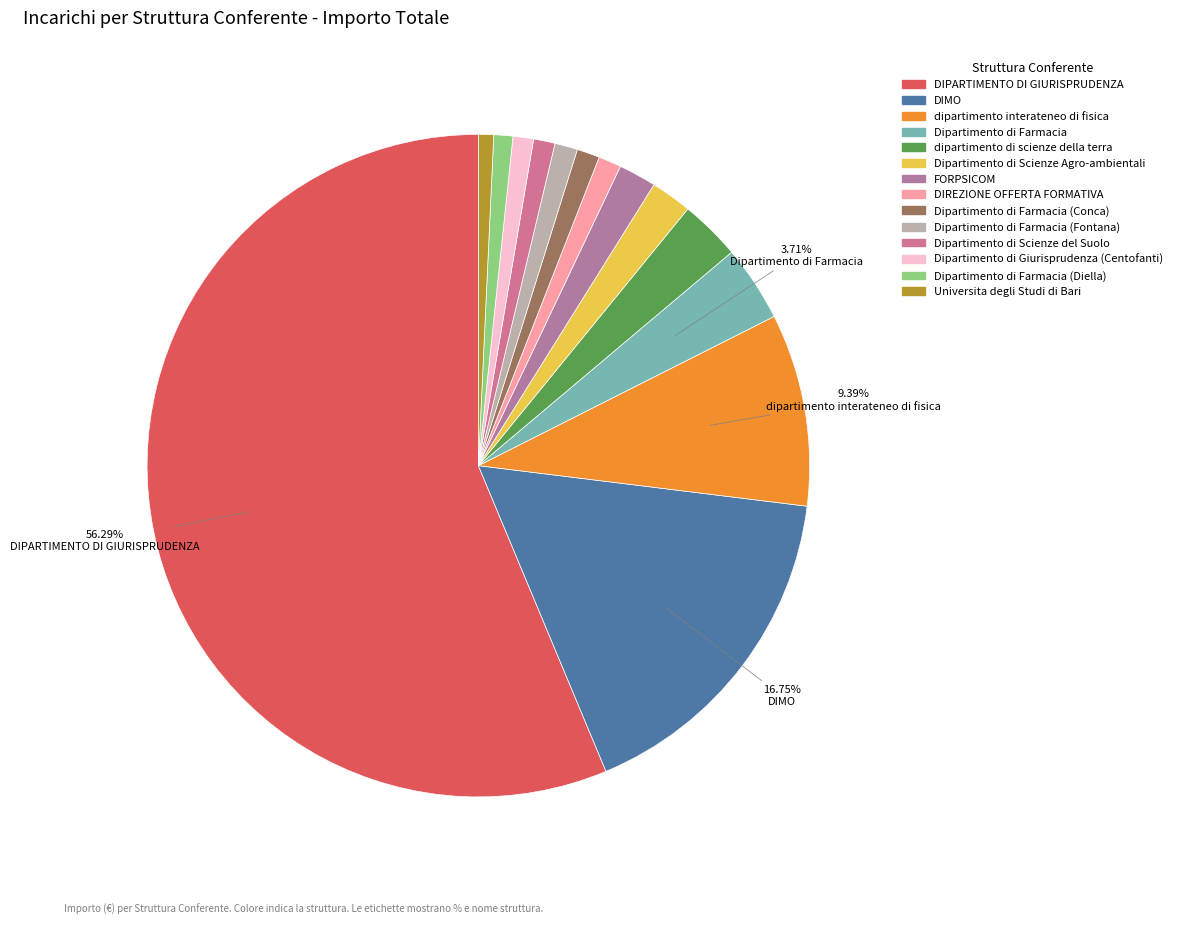

To the nearest percent, what is the average slice percentage?

7%